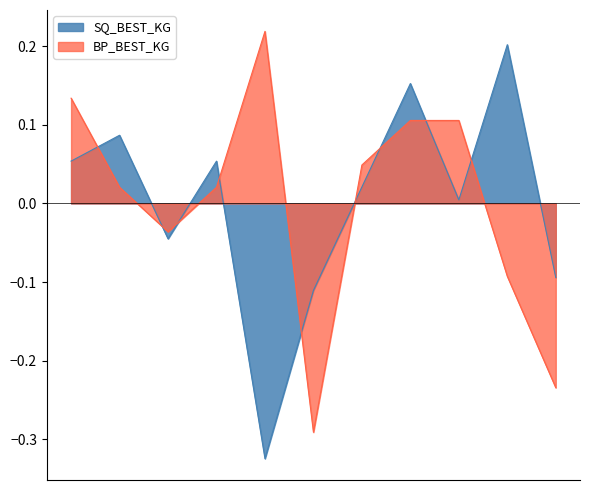

What is the label of the 5th point from the right?

Gudlaugsdottir